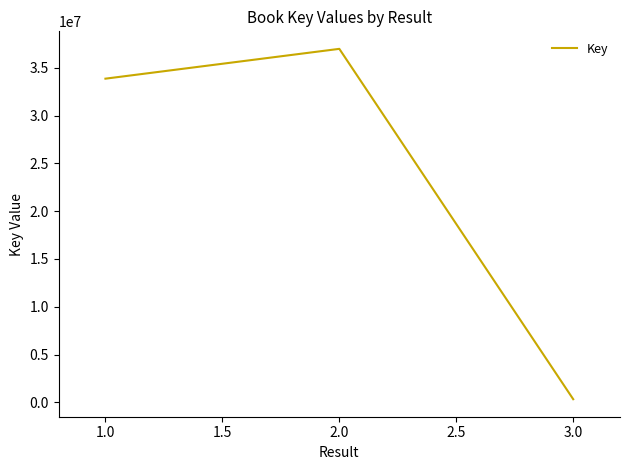

What is the difference between the maximum and second lowest values?

3117693